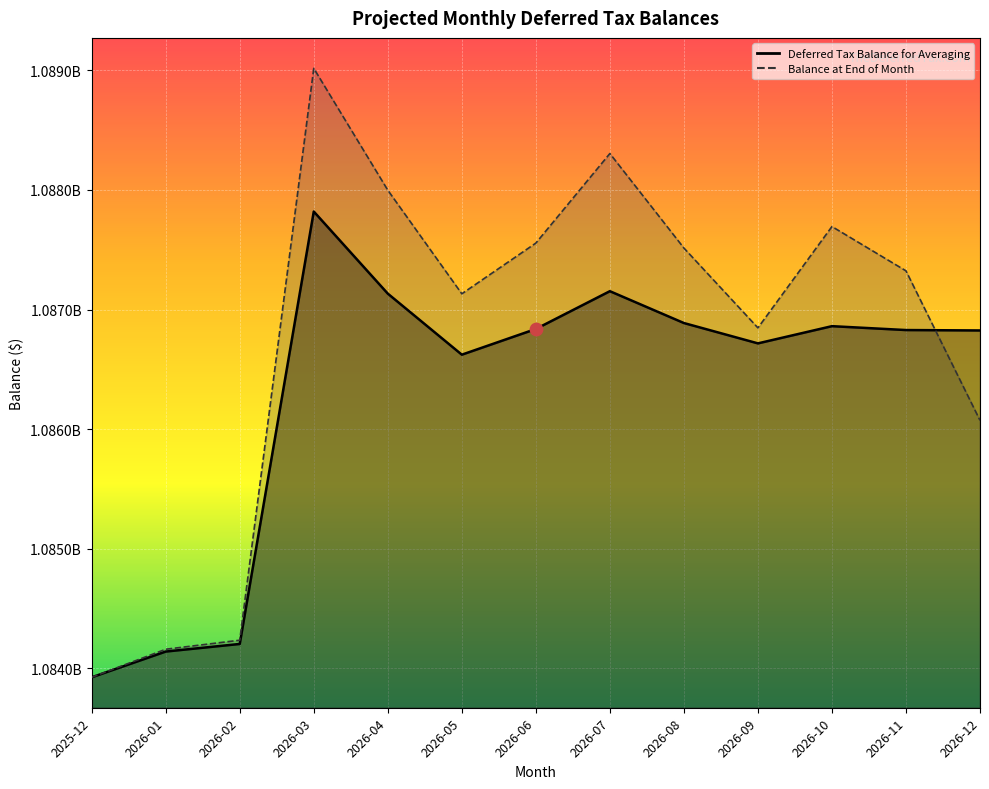

Which series contains the highest Y value?

Balance at End of Month